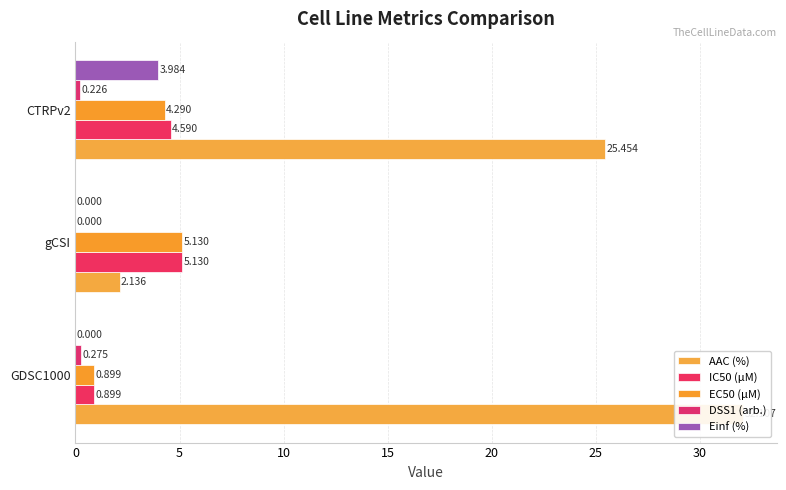

What is the total value across all series at GDSC1000?

34.2